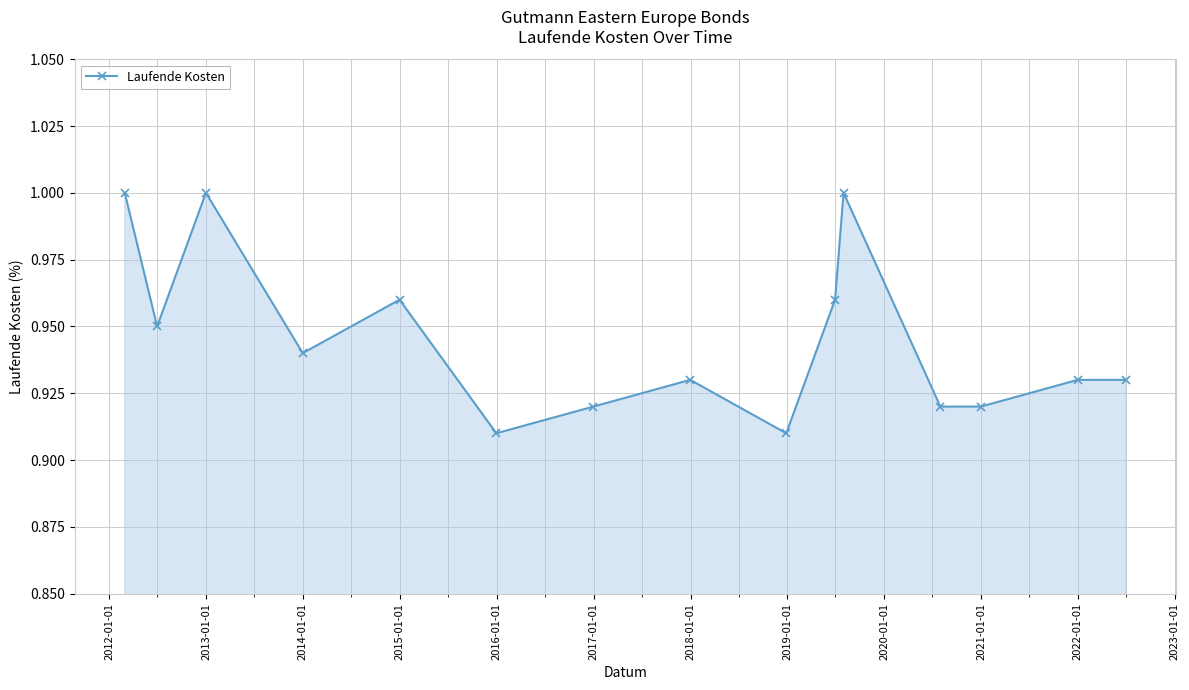

True or false: there are more than 1 points higher than both neighbors.

True